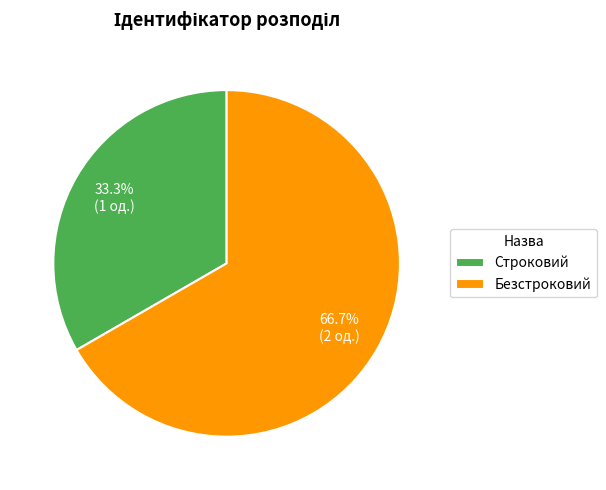

Does any single category account for the majority?

Yes